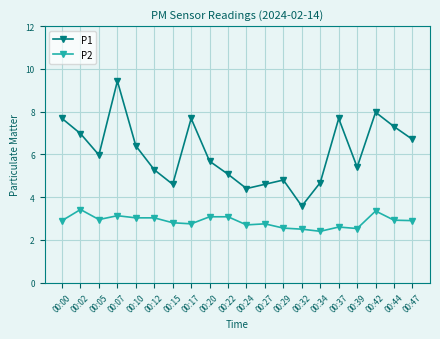

What is the value of the P1 point at the 8th from the left?

7.7